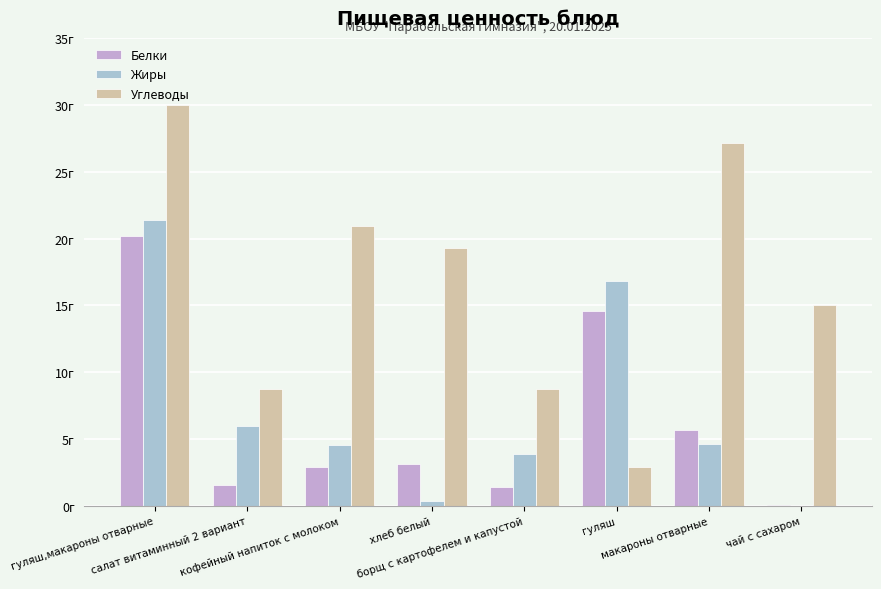

List the series in order of their peak value, highest first.

Углеводы, Жиры, Белки